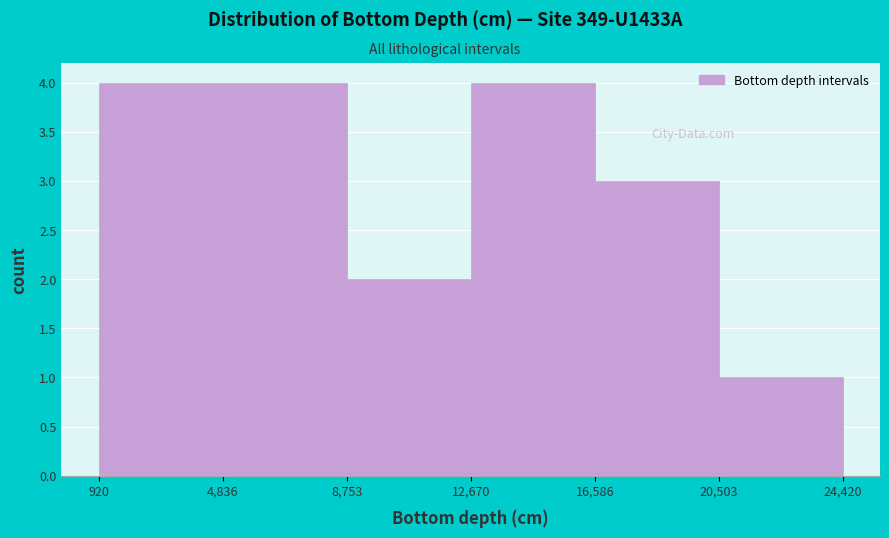

Reading left to right, transcribe this chart: for each bar, give the range it covers on the x-axis and its height. The values are not printed on the chart, so give them approximately, as read against the axis.

920 to 4,836: 4
4,836 to 8,753: 4
8,753 to 12,670: 2
12,670 to 16,586: 4
16,586 to 20,503: 3
20,503 to 24,420: 1